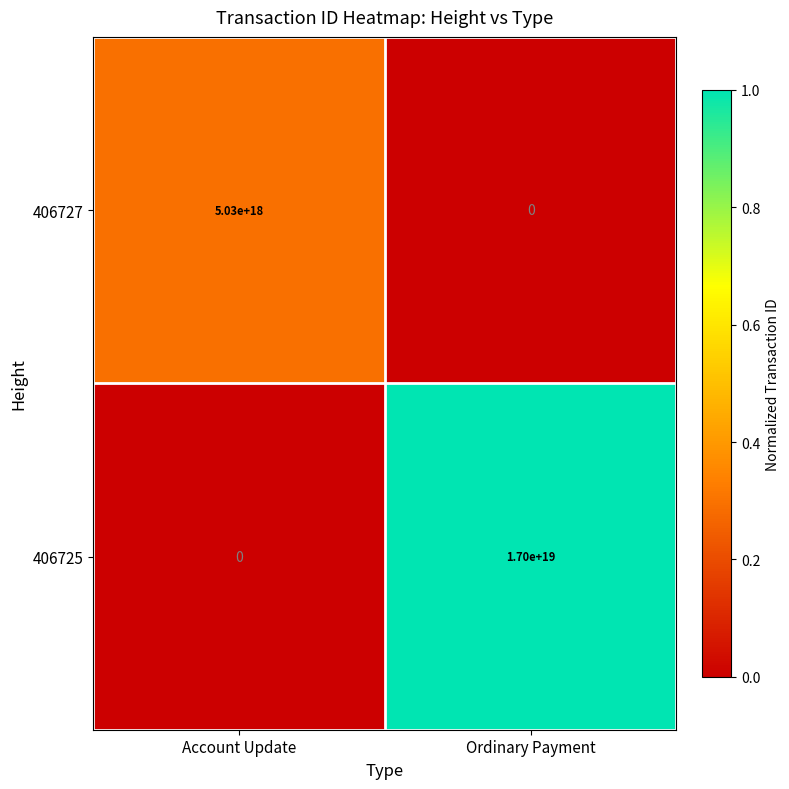

Which series changed the most between Account Update and Ordinary Payment?

406725